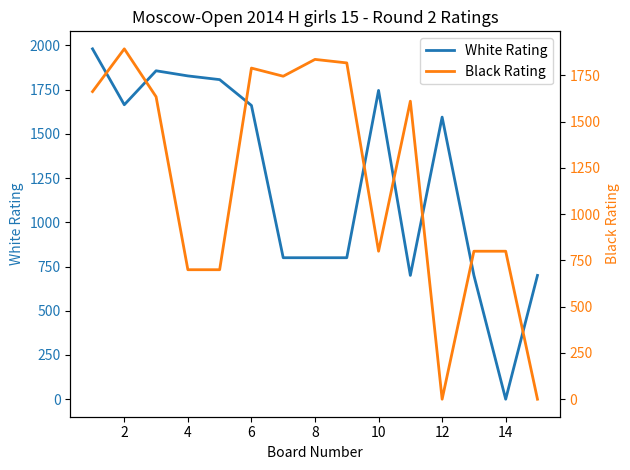

What is the maximum value for White Rating?

1981